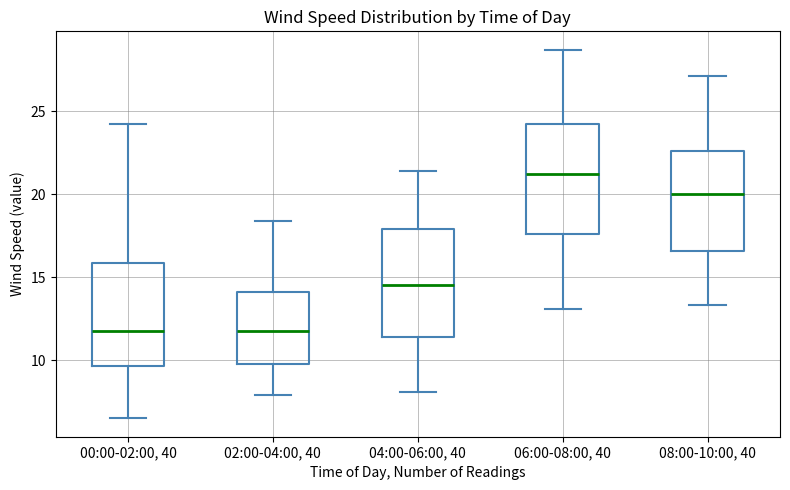

Which box has the highest median line?

06:00-08:00, 40